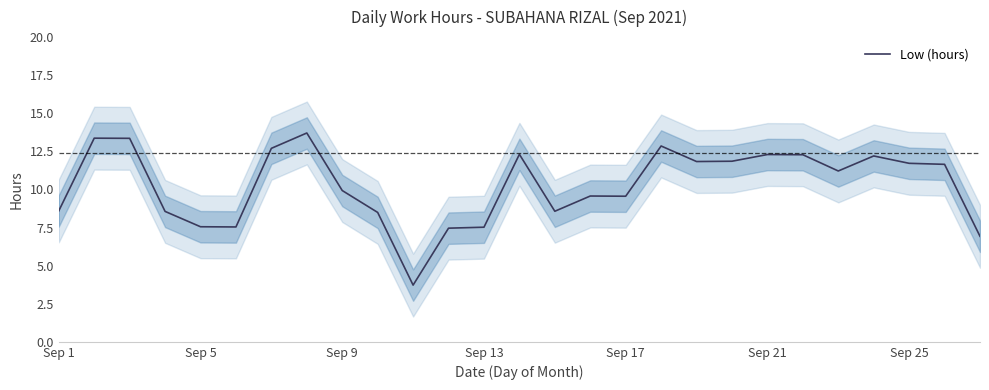

What is the greatest value displayed?

13.7